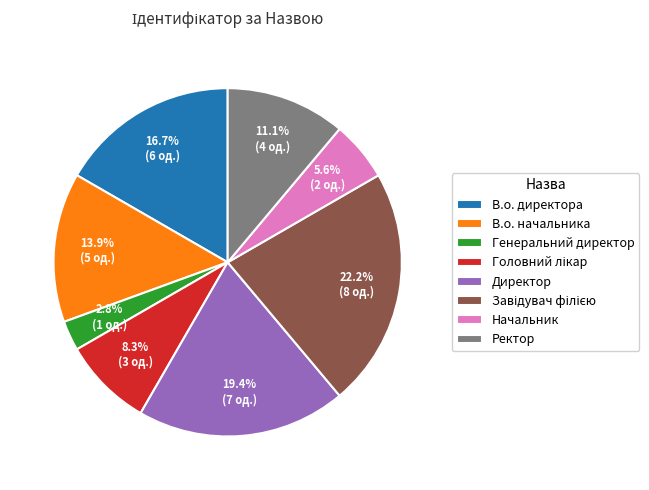

Does В.о. директора represent more than half of the total?

No